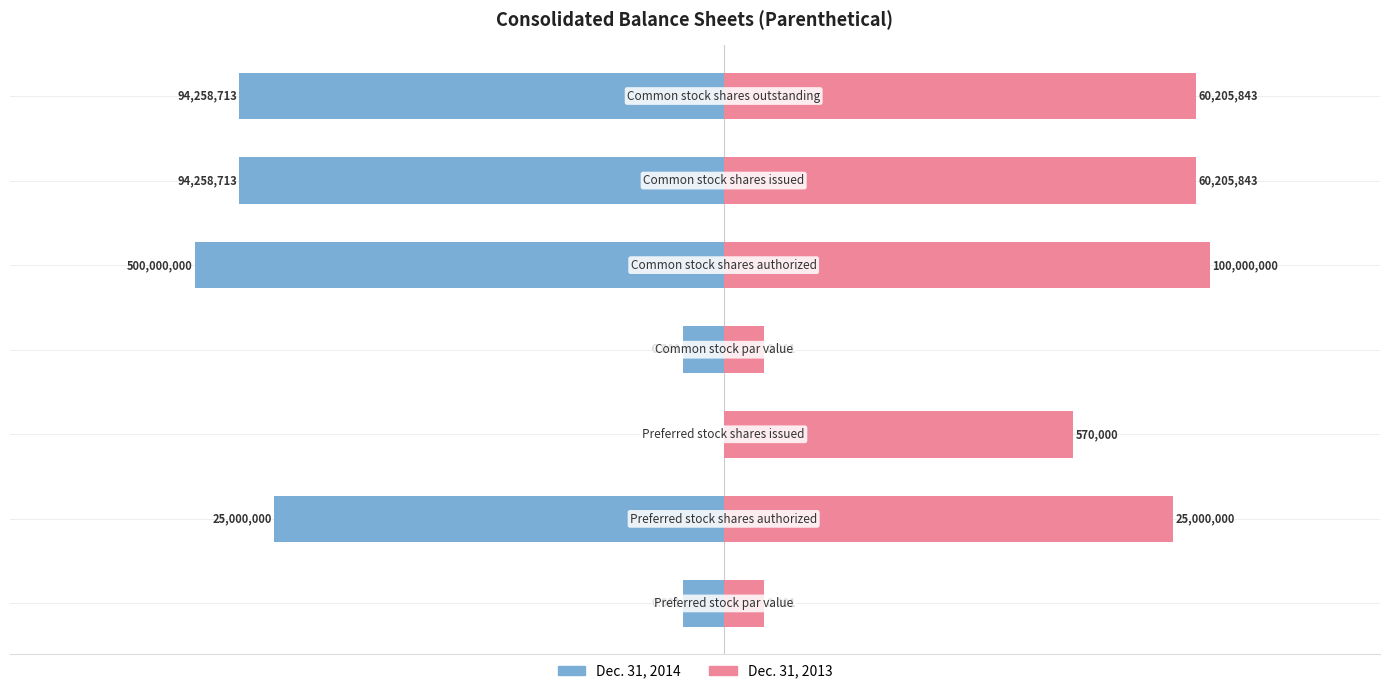

What are all the series names shown in the legend?

Dec. 31, 2014, Dec. 31, 2013